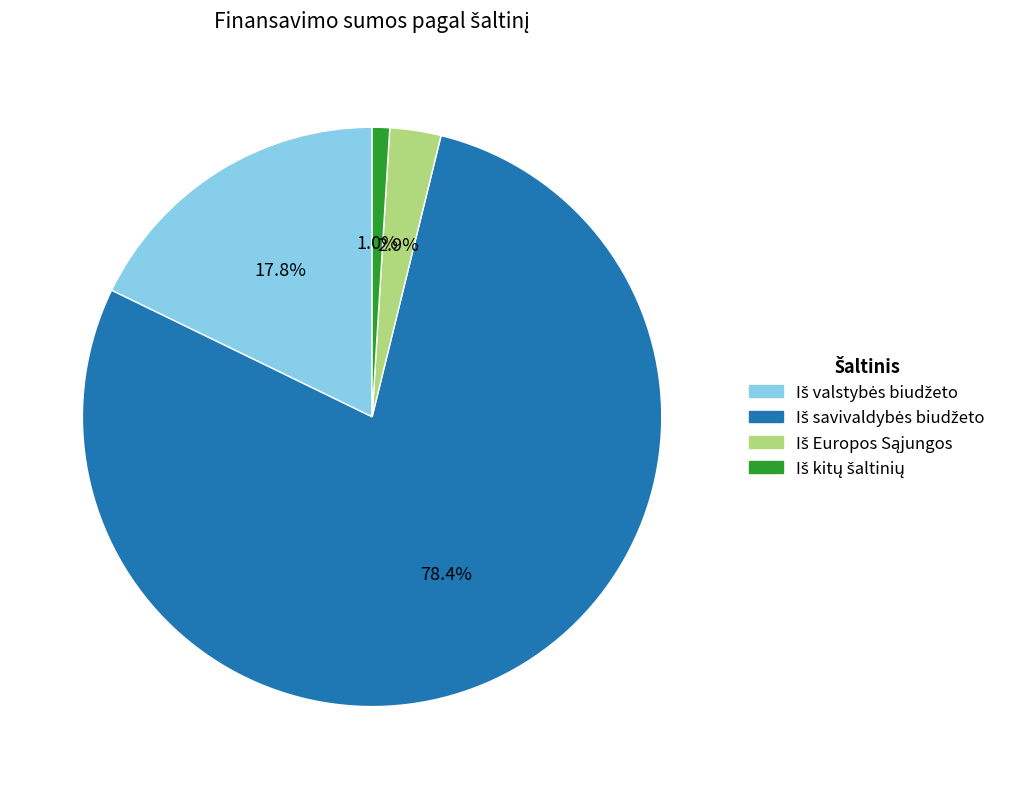

Is there a majority slice in this chart?

Yes